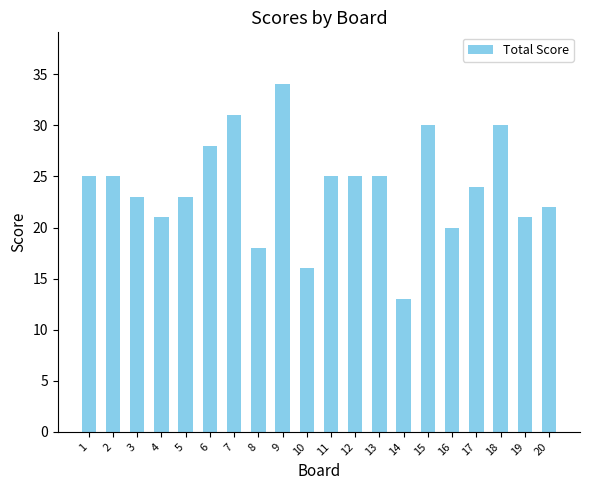

Read the value at 16, to the nearest 10.

20